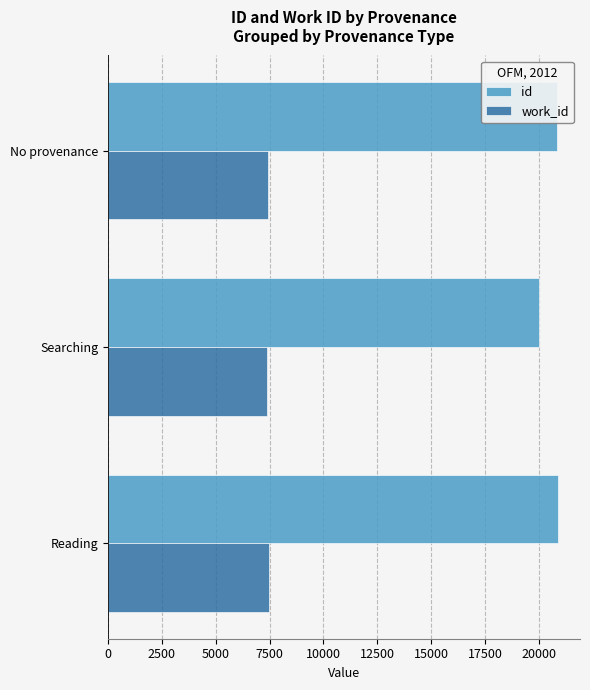

Which series has the largest range (max minus min)?

id